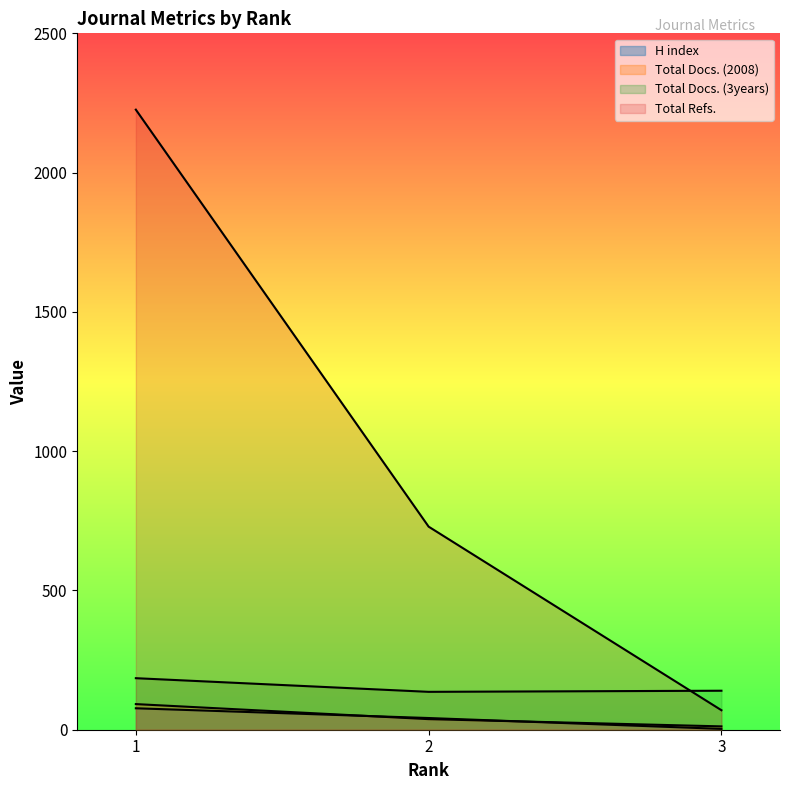

What is the spread (max minus min) of values at 2?

691